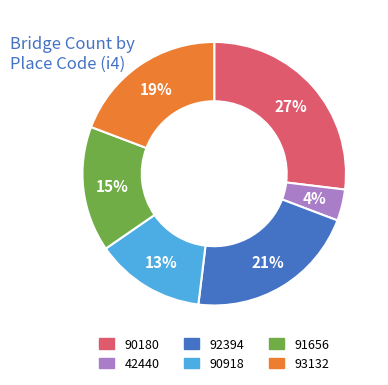

What is the largest slice in the pie chart?

90180